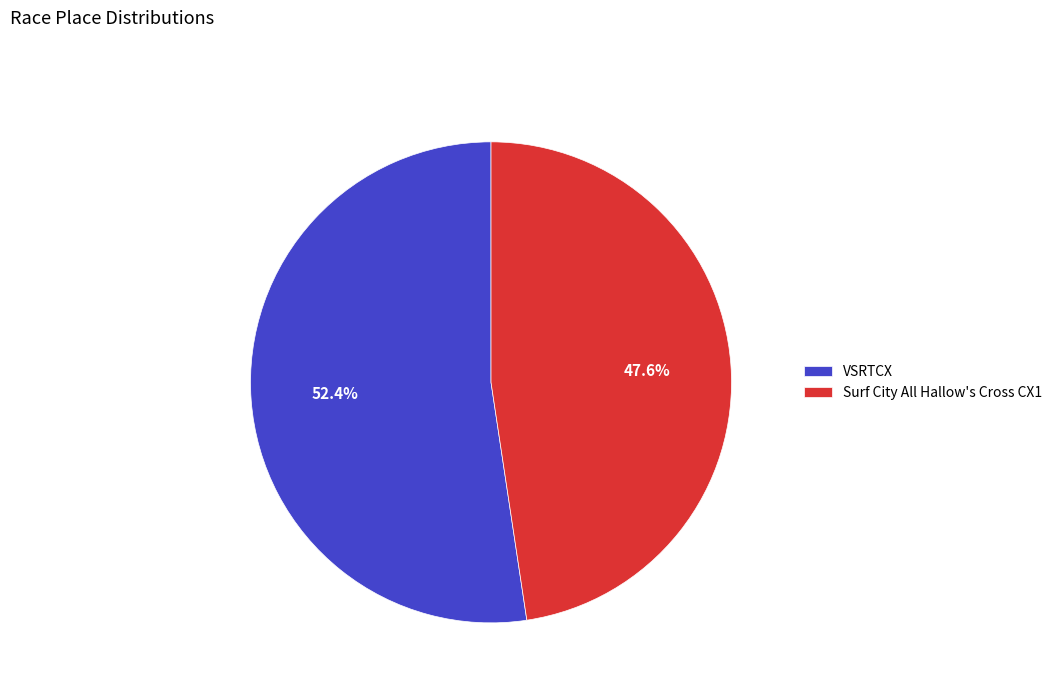

True or false: Surf City All Hallow's Cross CX1 accounts for 48% of the total.

True